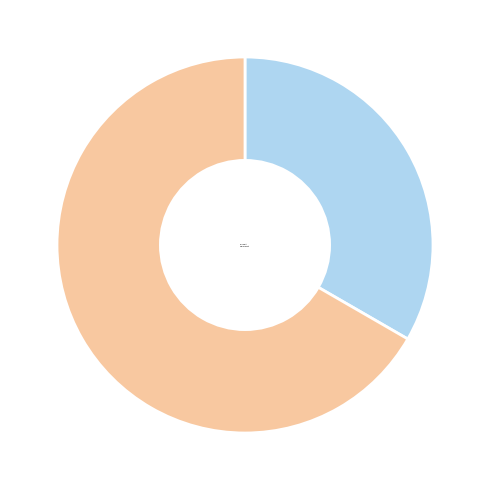

Which has a higher value, Безстроковий or Строковий?

Безстроковий